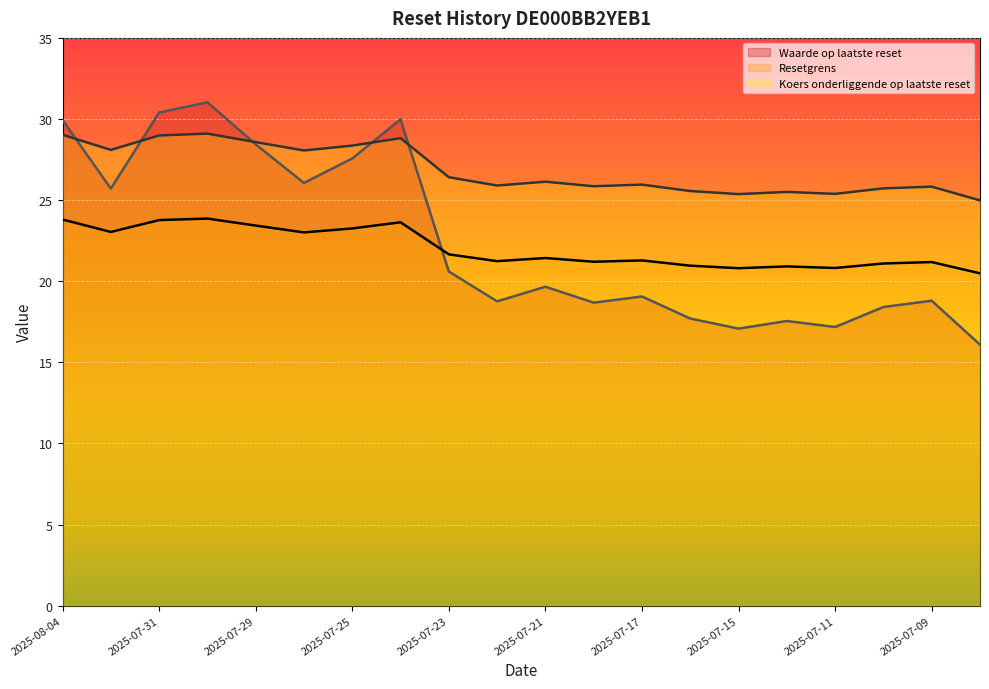

Reading left to right, transcribe all the data shown in this chart.

Resetgrens: 2025-08-04=23.8	2025-08-01=23.0	2025-07-31=23.8	2025-07-30=23.9	2025-07-29=23.4	2025-07-28=23.0	2025-07-25=23.3	2025-07-24=23.6	2025-07-23=21.7	2025-07-22=21.2	2025-07-21=21.4	2025-07-18=21.2	2025-07-17=21.3	2025-07-16=21.0	2025-07-15=20.8	2025-07-14=20.9	2025-07-11=20.8	2025-07-10=21.1	2025-07-09=21.2	2025-07-08=20.5
Koers onderliggende op laatste reset: 2025-08-04=29.0	2025-08-01=28.1	2025-07-31=29.0	2025-07-30=29.1	2025-07-29=28.6	2025-07-28=28.1	2025-07-25=28.4	2025-07-24=28.8	2025-07-23=26.4	2025-07-22=25.9	2025-07-21=26.1	2025-07-18=25.9	2025-07-17=26.0	2025-07-16=25.6	2025-07-15=25.4	2025-07-14=25.5	2025-07-11=25.4	2025-07-10=25.7	2025-07-09=25.8	2025-07-08=25.0
Waarde op laatste reset: 2025-08-04=29.9	2025-08-01=25.7	2025-07-31=30.4	2025-07-30=31.0	2025-07-29=28.4	2025-07-28=26.1	2025-07-25=27.6	2025-07-24=30.0	2025-07-23=20.6	2025-07-22=18.8	2025-07-21=19.7	2025-07-18=18.7	2025-07-17=19.1	2025-07-16=17.7	2025-07-15=17.1	2025-07-14=17.6	2025-07-11=17.2	2025-07-10=18.4	2025-07-09=18.8	2025-07-08=16.1